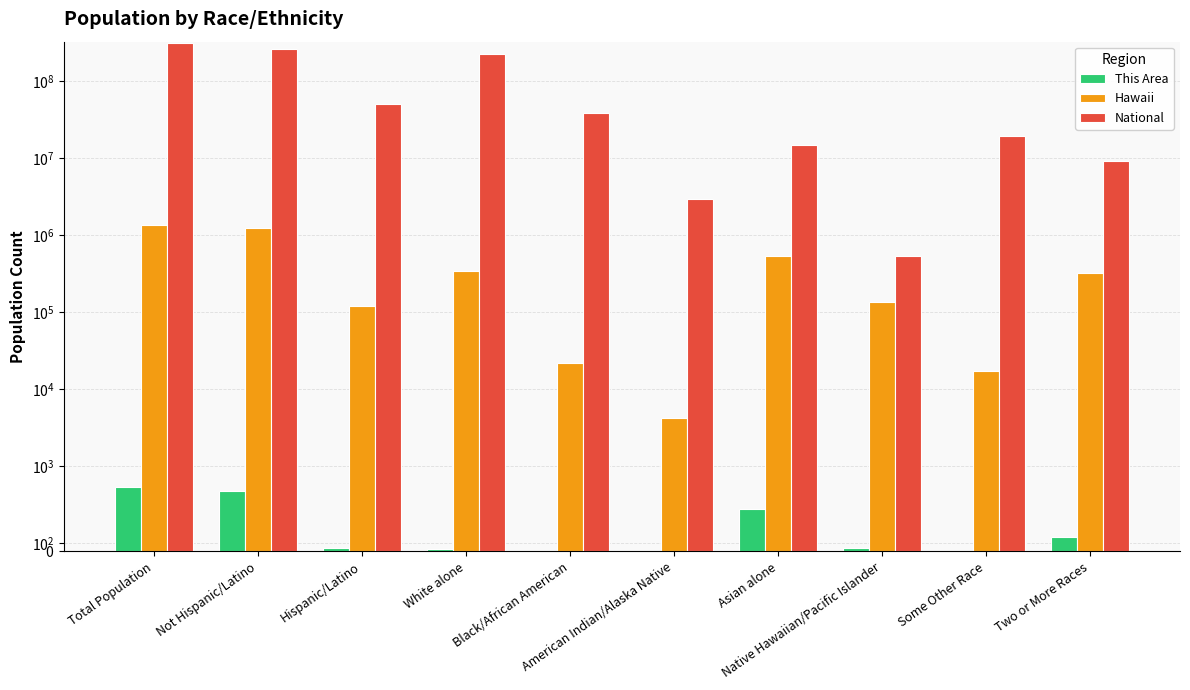

Count the number of categories in the chart.

10